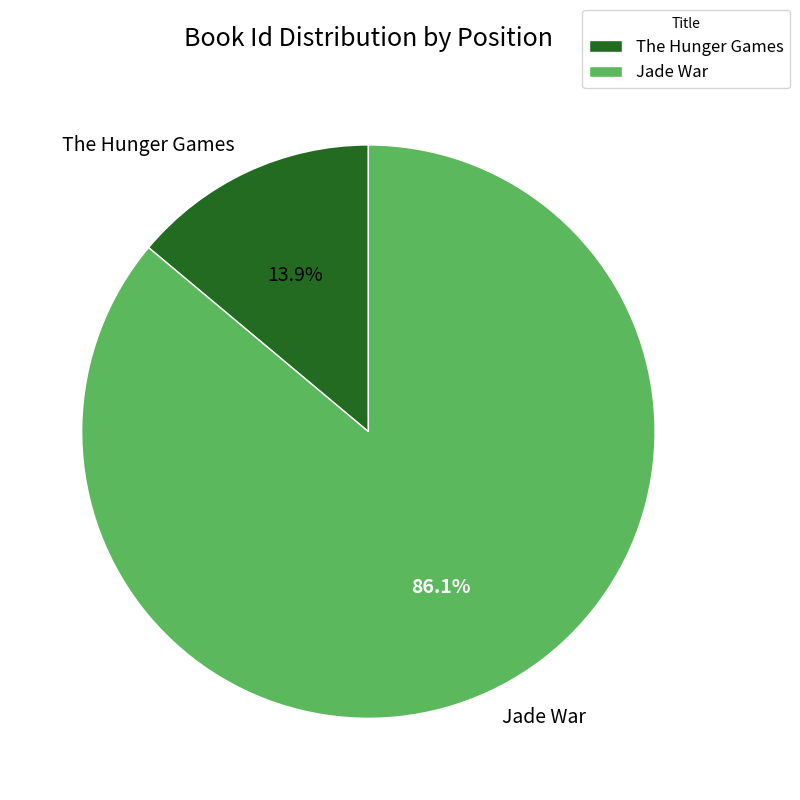

The Jade War slice represents 99% of the pie. True or false?

False